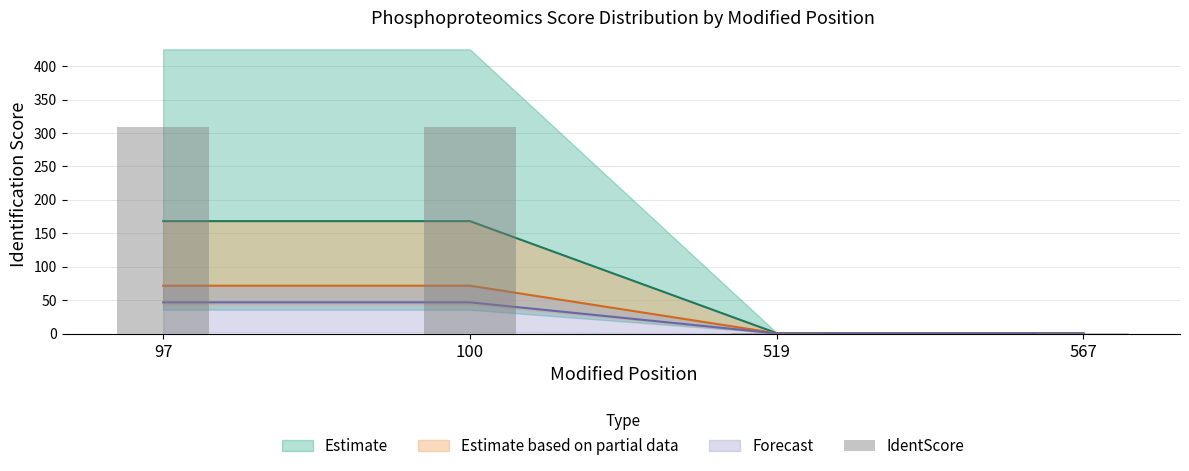

Reading left to right, what are all the values shown in this chart?

97=308.4	100=308.4	519=1.0	567=0.9